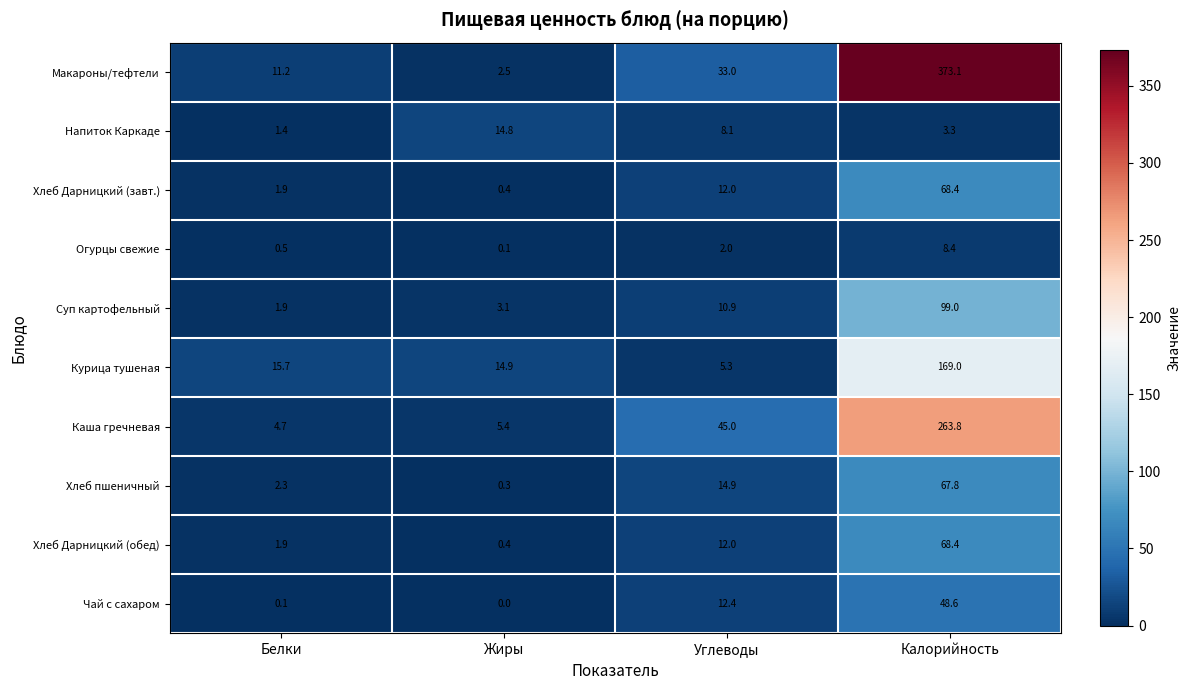

Count the number of data series in this chart.

10